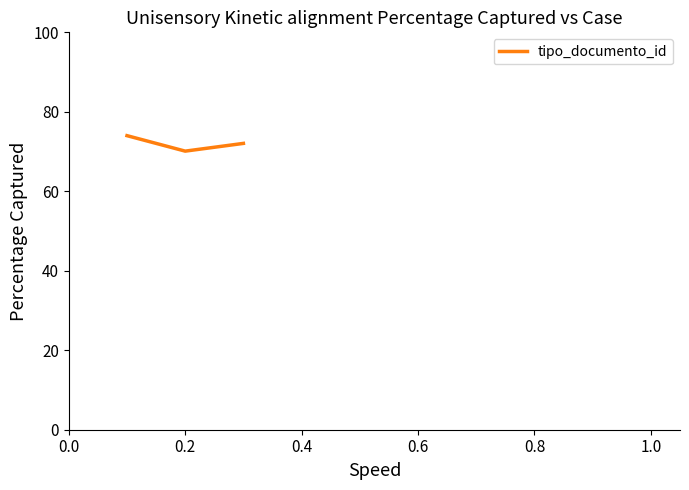

How many distinct data groups are displayed?

1